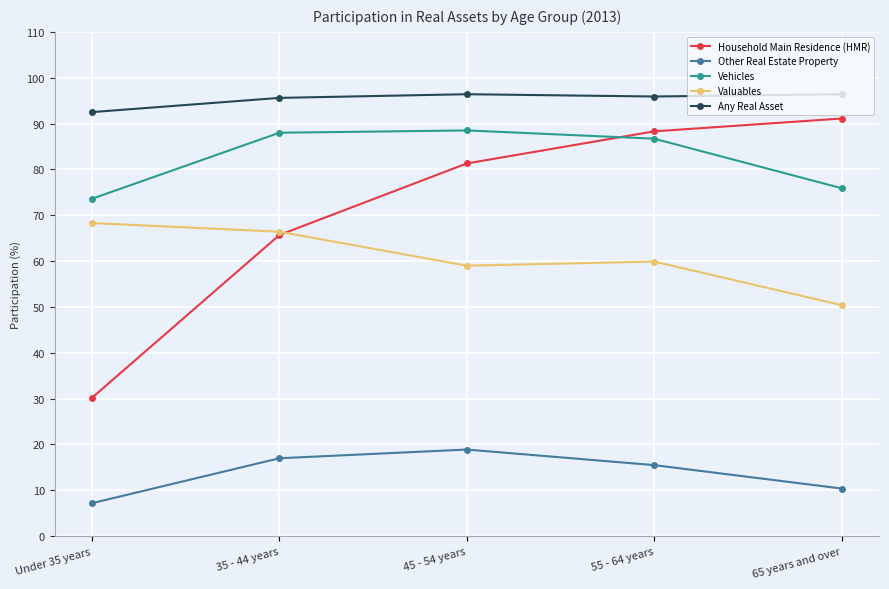

True or false: Vehicles has a value of 88.0 at 35 - 44 years.

True